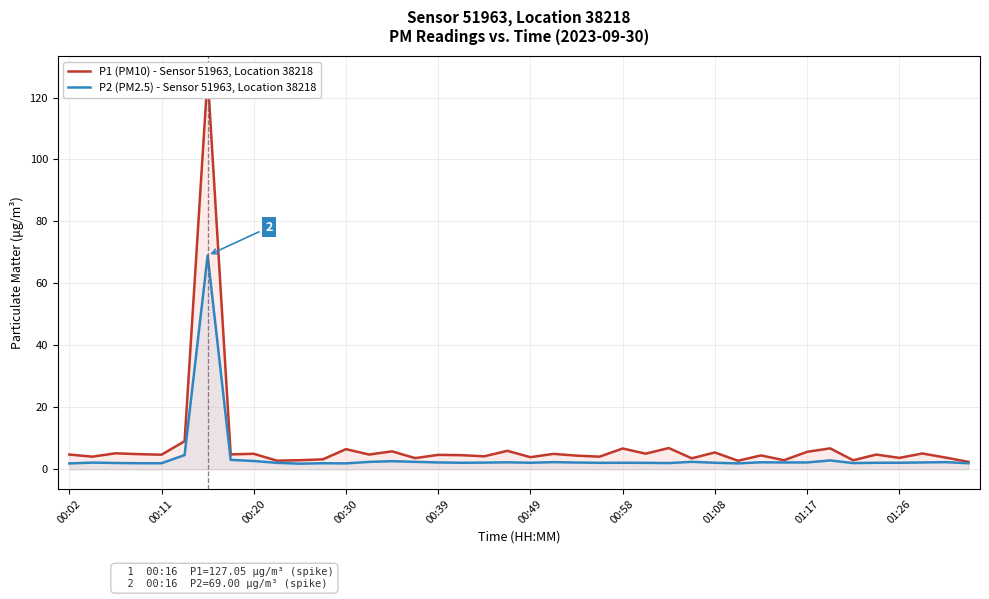

What position from the right is 00:02?

40